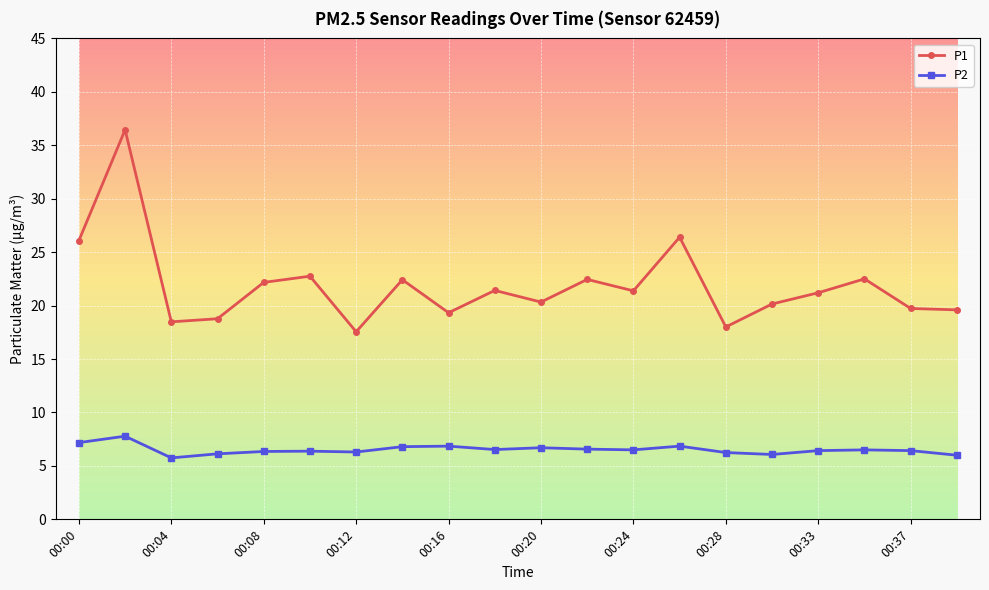

True or false: P1 and P2 cross at least once.

False